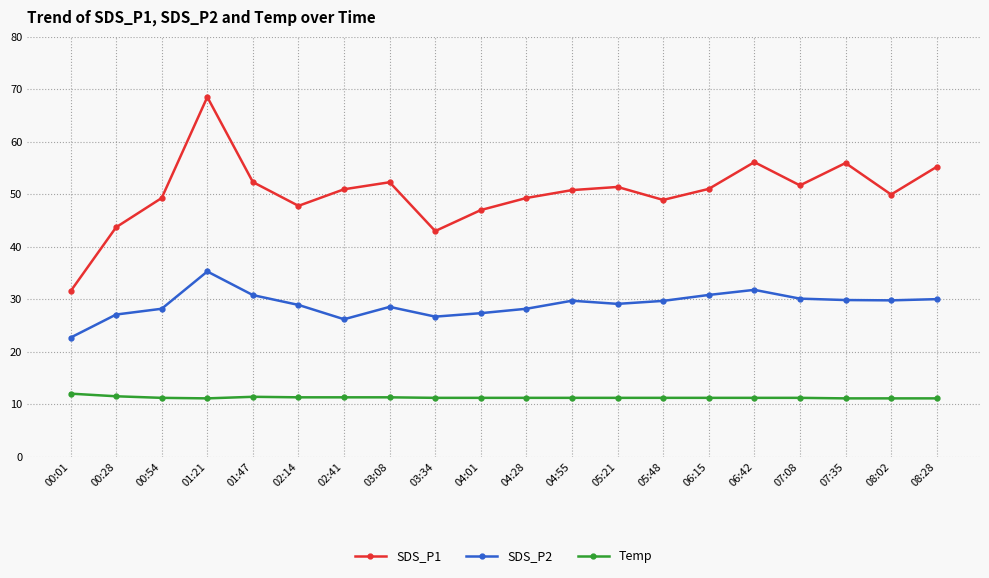

Where is the first local maximum for SDS_P2?

01:21